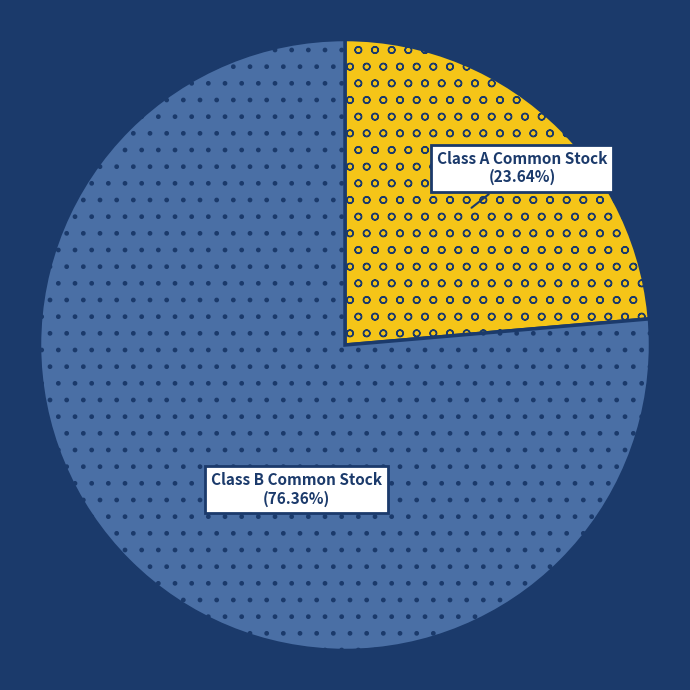

What percentage is the Class B Common Stock slice, to the nearest percent?

76%